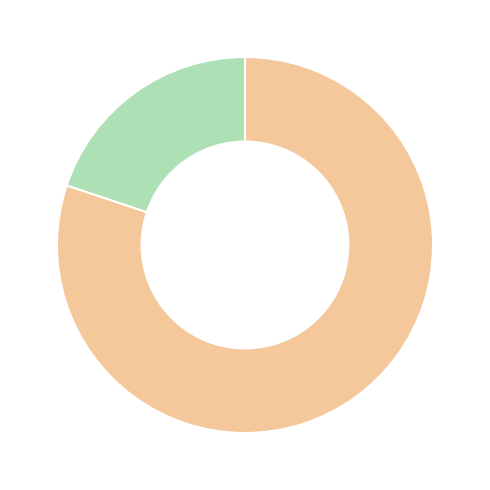

Does any single category account for the majority?

Yes